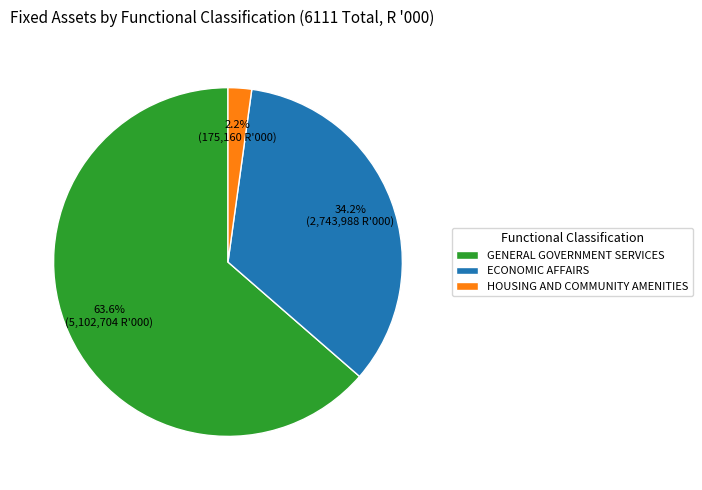

What percentage is the HOUSING AND COMMUNITY AMENITIES slice, to the nearest percent?

2%